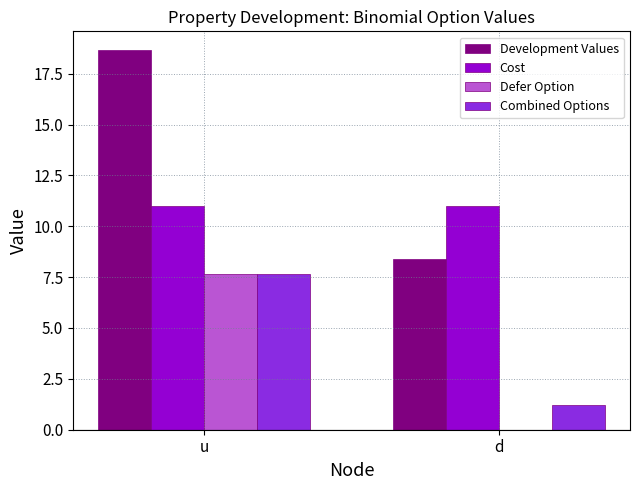

Reading left to right, extract all data points from this chart.

Development Values: u=18.6	d=8.4
Cost: u=11.0	d=11.0
Defer Option: u=7.6	d=0.0
Combined Options: u=7.6	d=1.2